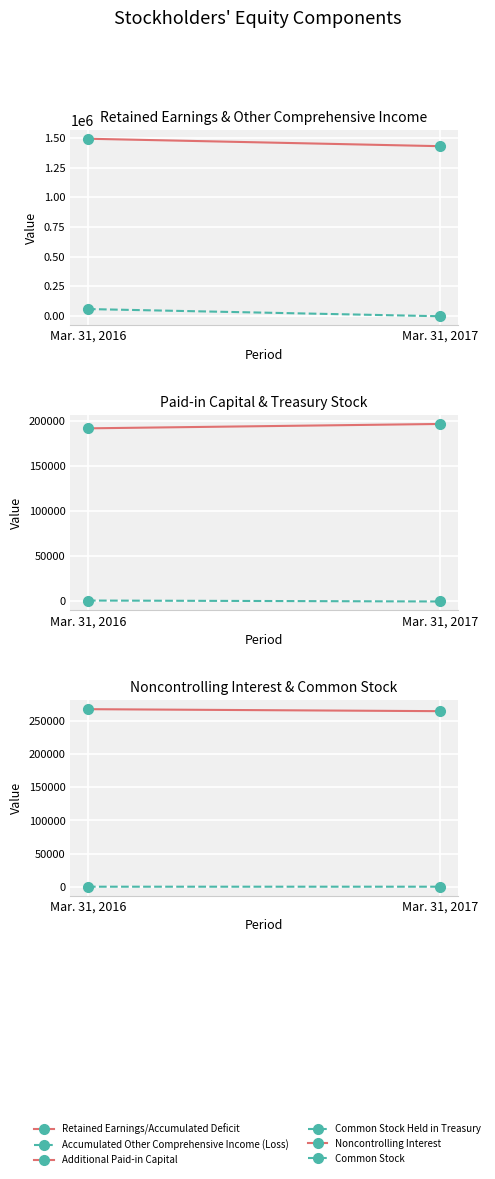

What is the value of the Retained Earnings/Accumulated Deficit point at the 1st from the left?

1494181